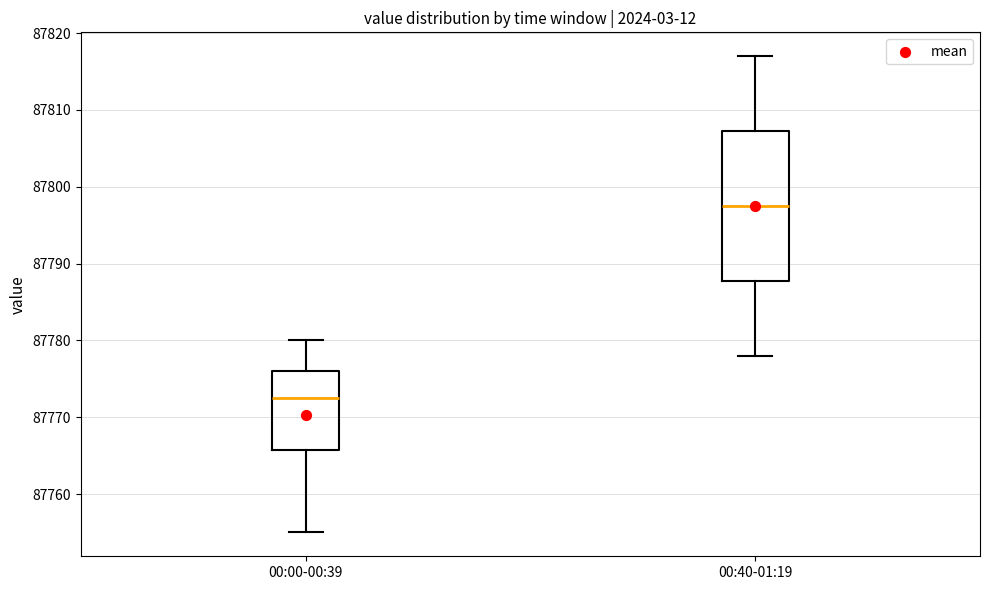

Reading left to right, transcribe this box plot: for each box, give where its median line is, the range the box spans, and where its two whiskers end, as read against the y-axis. The values are not printed on the chart, so give them approximately, as read against the axis.

00:00-00:39: median 87773, box 87766 to 87776, whiskers 87755 to 87780
00:40-01:19: median 87798, box 87788 to 87807, whiskers 87778 to 87817